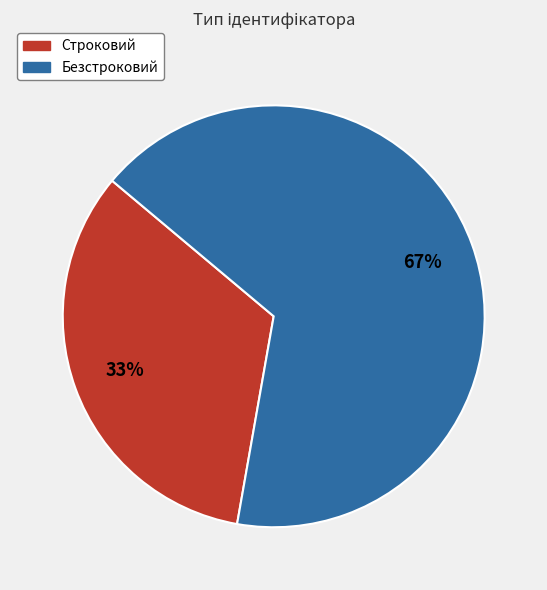

Which slice is the largest?

Безстроковий